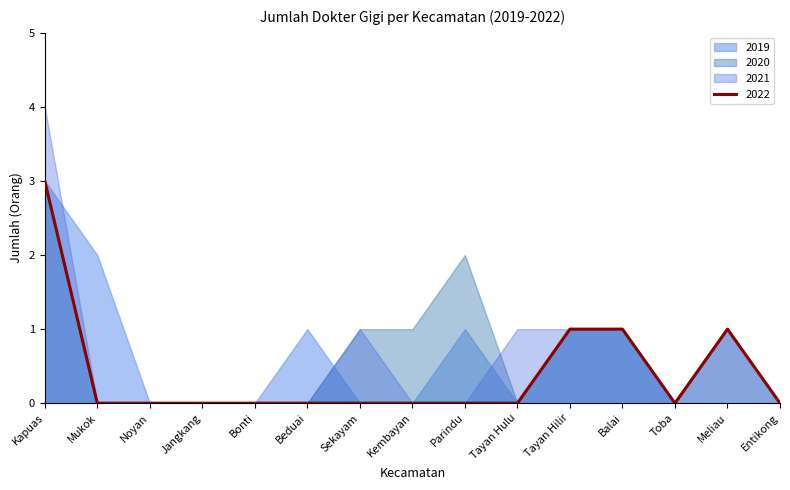

Reading left to right, transcribe all the data shown in this chart.

2019: Kapuas=3	Mukok=2	Noyan=0	Jangkang=0	Bonti=0	Beduai=1	Sekayam=0	Kembayan=0	Parindu=1	Tayan Hulu=0	Tayan Hilir=1	Balai=1	Toba=0	Meliau=0	Entikong=0
2020: Kapuas=3	Mukok=0	Noyan=0	Jangkang=0	Bonti=0	Beduai=0	Sekayam=1	Kembayan=1	Parindu=2	Tayan Hulu=0	Tayan Hilir=1	Balai=1	Toba=0	Meliau=1	Entikong=0
2021: Kapuas=4	Mukok=0	Noyan=0	Jangkang=0	Bonti=0	Beduai=0	Sekayam=1	Kembayan=0	Parindu=0	Tayan Hulu=1	Tayan Hilir=1	Balai=1	Toba=0	Meliau=1	Entikong=0
2022: Kapuas=3	Mukok=0	Noyan=0	Jangkang=0	Bonti=0	Beduai=0	Sekayam=0	Kembayan=0	Parindu=0	Tayan Hulu=0	Tayan Hilir=1	Balai=1	Toba=0	Meliau=1	Entikong=0